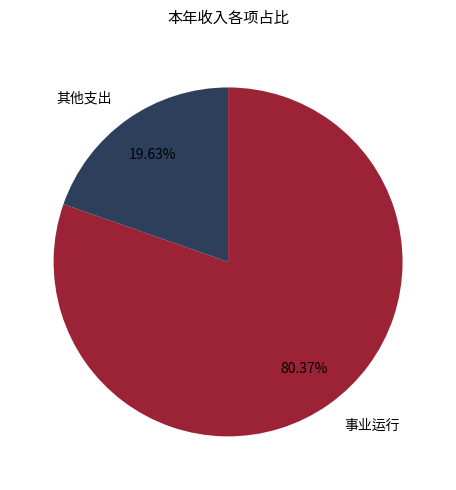

Between 其他支出 and 事业运行, which is larger?

事业运行